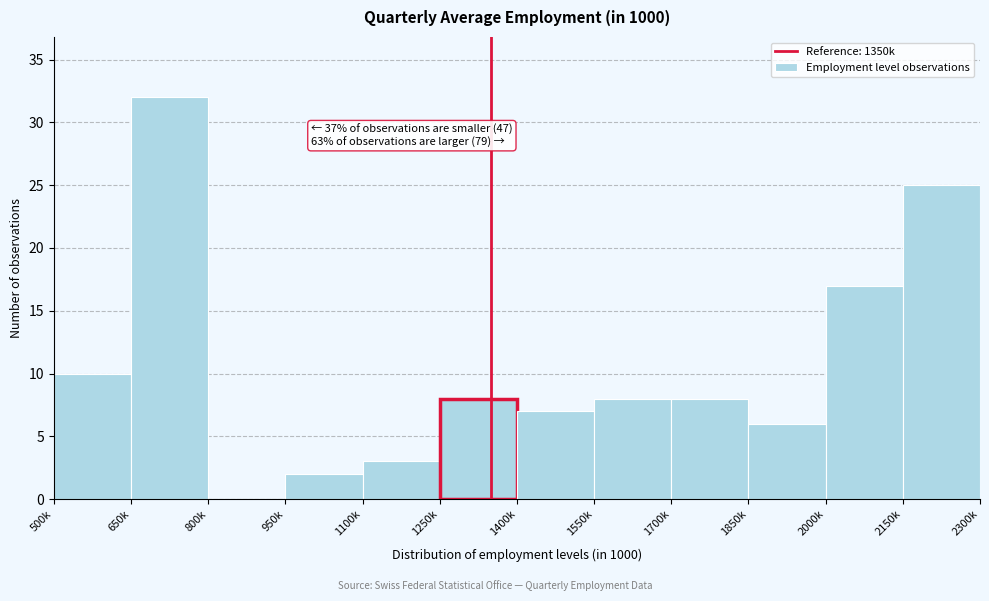

Reading right to left, extract all data points from this chart.

2150k=25	2000k=17	1850k=6	1700k=8	1550k=8	1400k=7	1250k=8	1100k=3	950k=2	800k=0	650k=32	500k=10